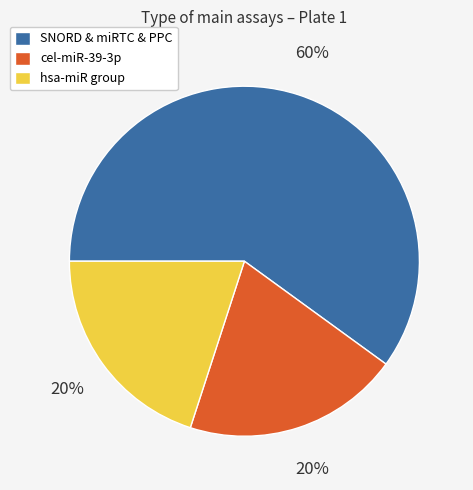

To the nearest percent, what is the difference between the largest and smallest slice percentages?

40%